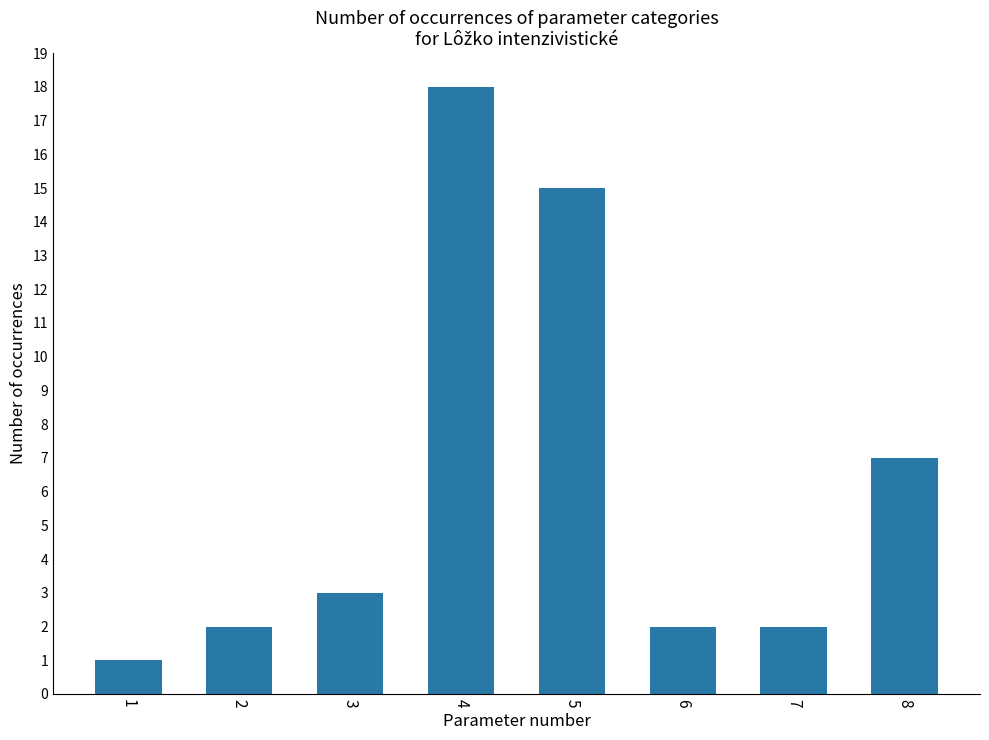

What is the difference between the maximum and minimum values?

17